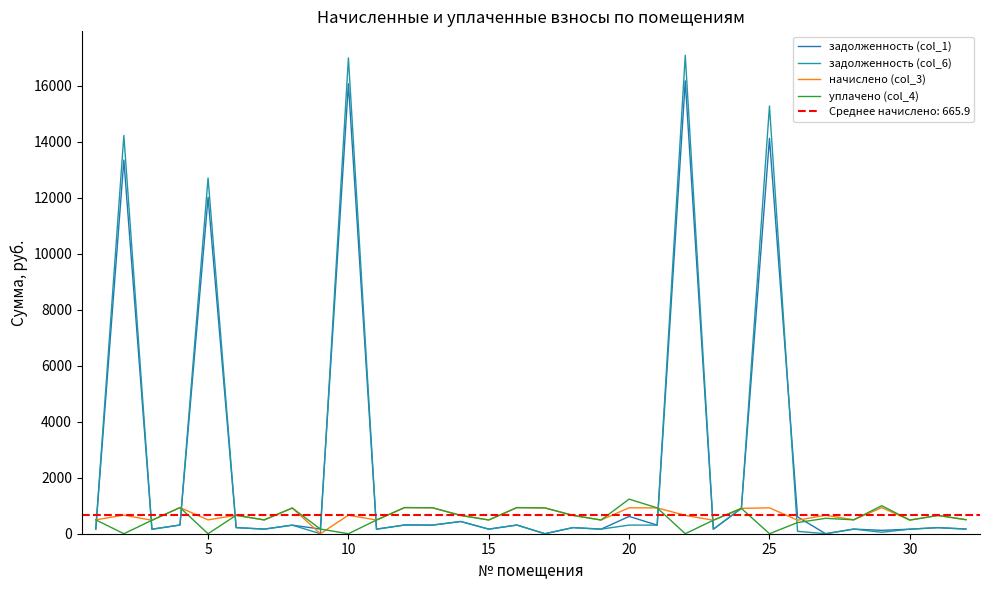

At which label does уплачено (col_4) reach its minimum?

5